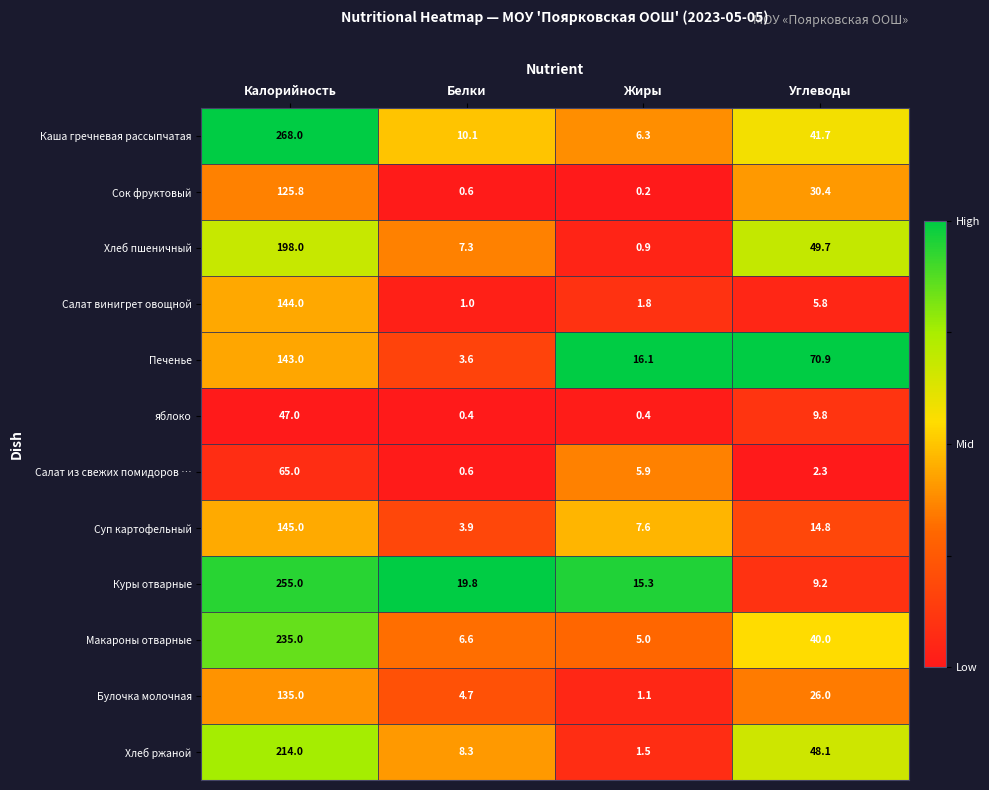

What is the average value of the Хлеб ржаной series?

68.0